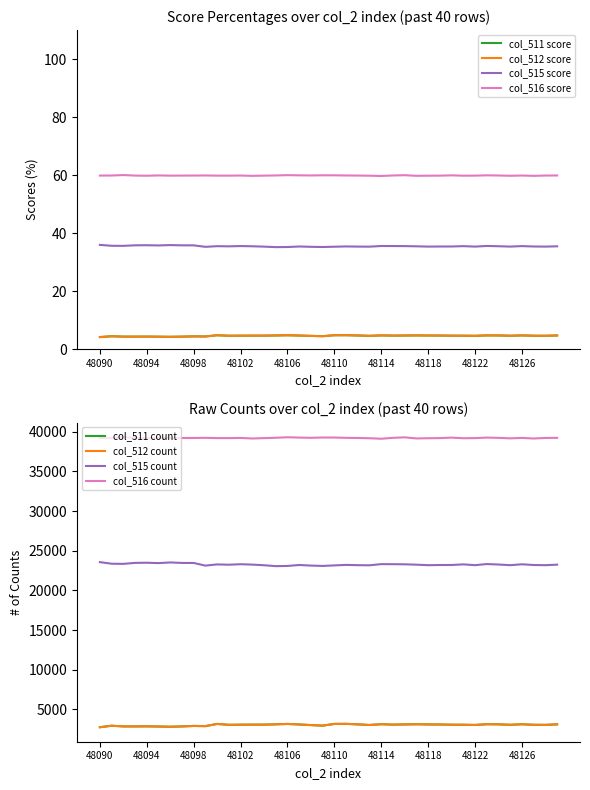

Is this an area chart (filled region under the line)?

No